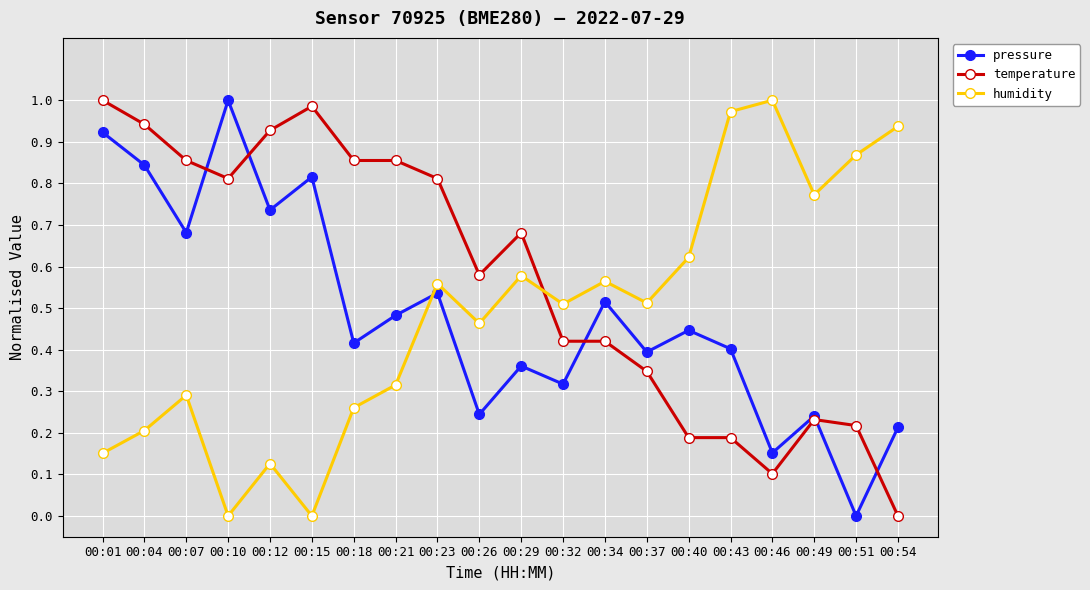

Which series ends up on top after the final intersection of temperature and pressure?

pressure